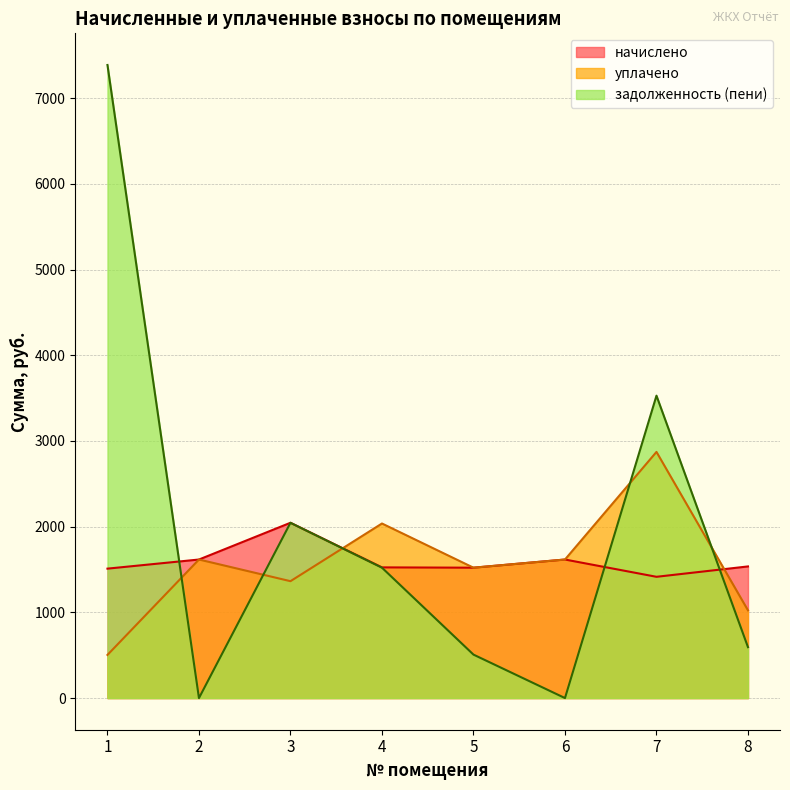

Where do задолженность (пени) and уплачено first cross each other?

1 and 2